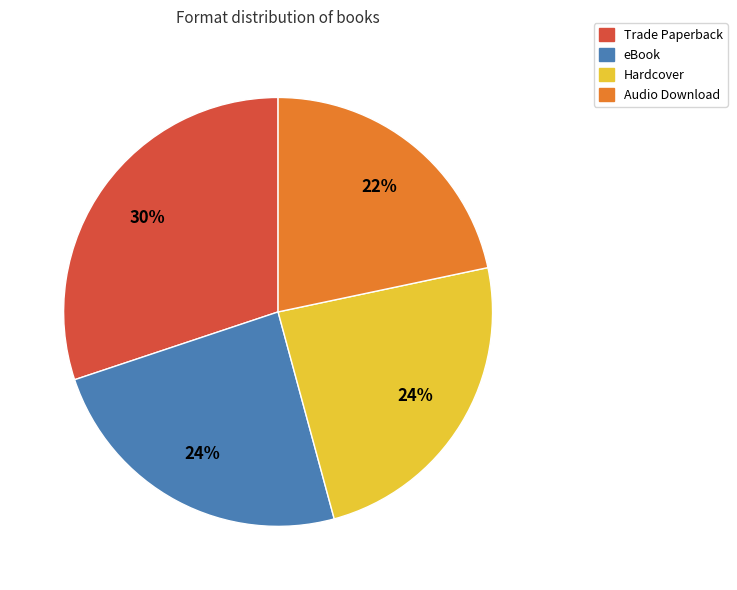

The Audio Download slice represents 31% of the pie. True or false?

False